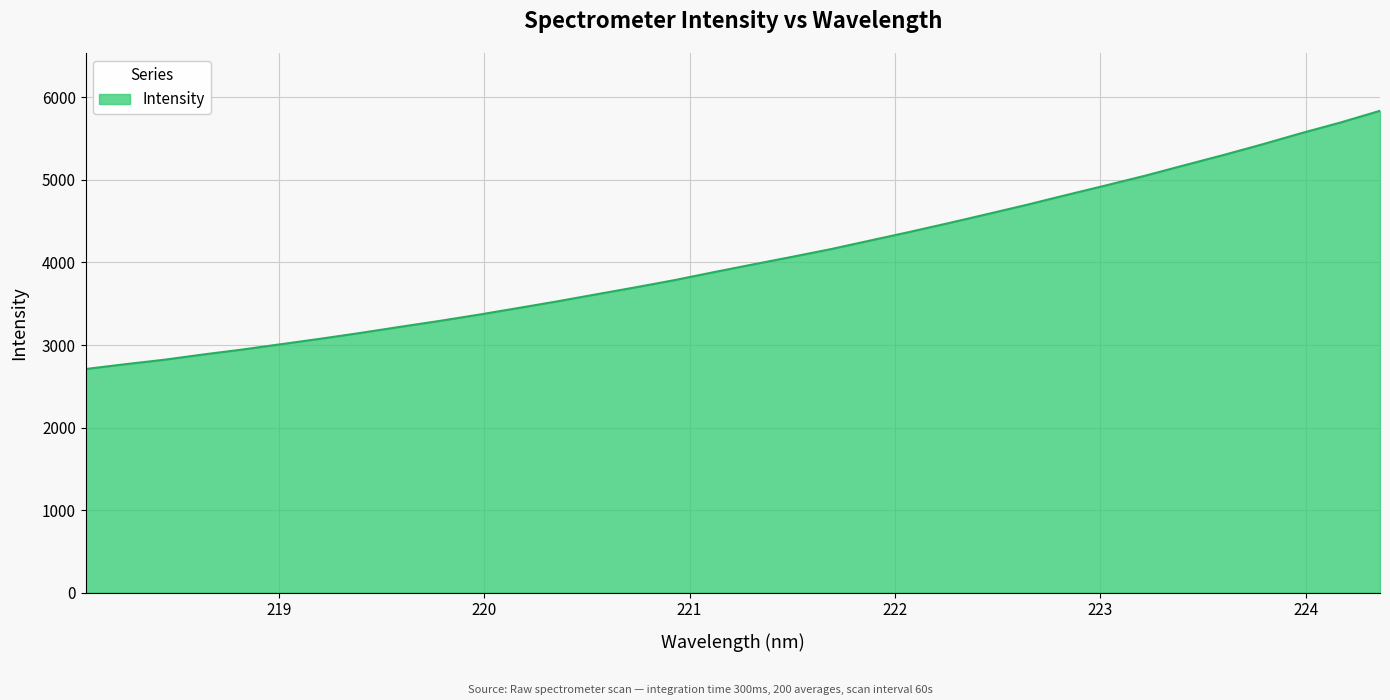

What is the minimum value shown in the chart?

2709.0